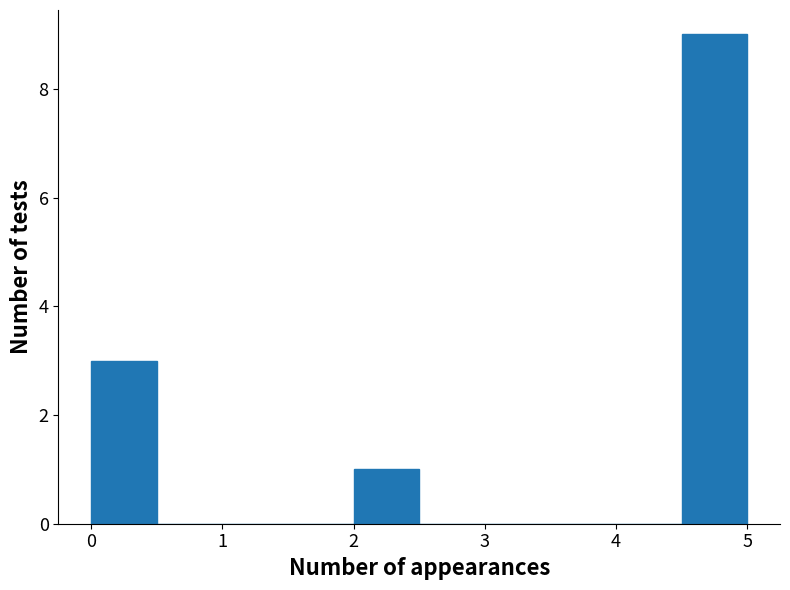

Which range on the x-axis has the tallest bar?

4.5 to 5.0